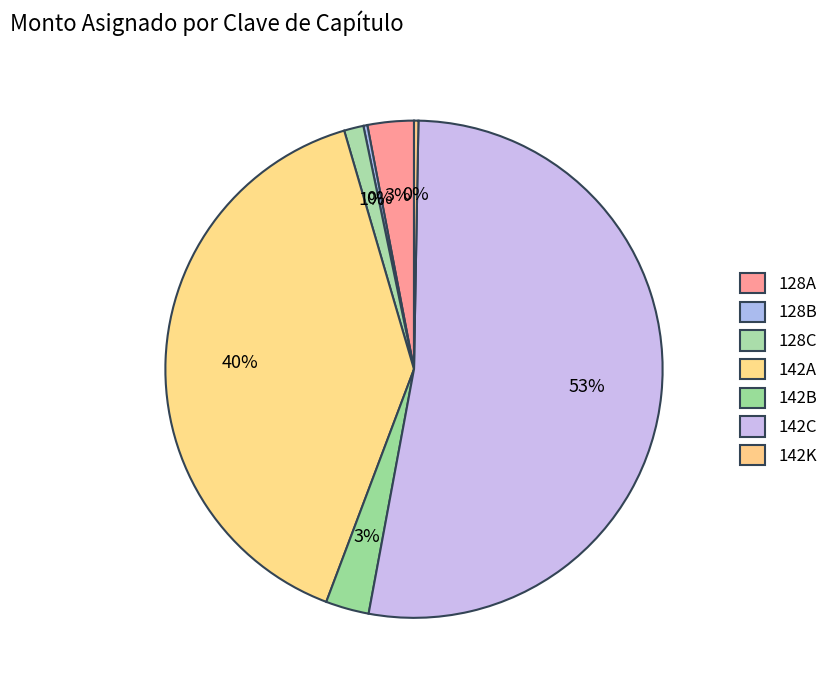

How many segments does this pie chart have?

7